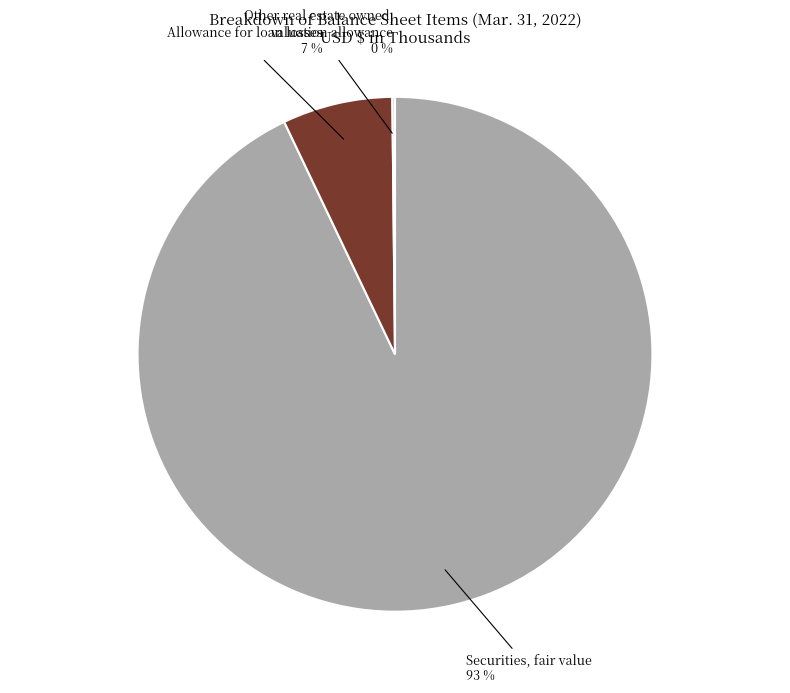

To the nearest percent, what is the average slice percentage?

33%